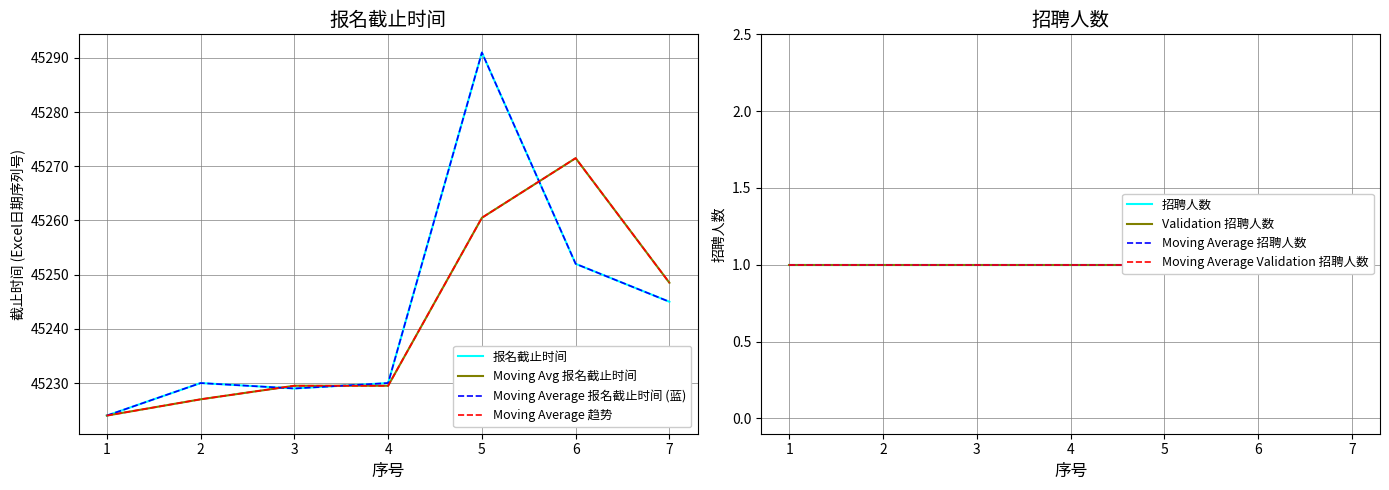

List the labels in order of value, largest first.

5, 6, 7, 2, 4, 3, 1